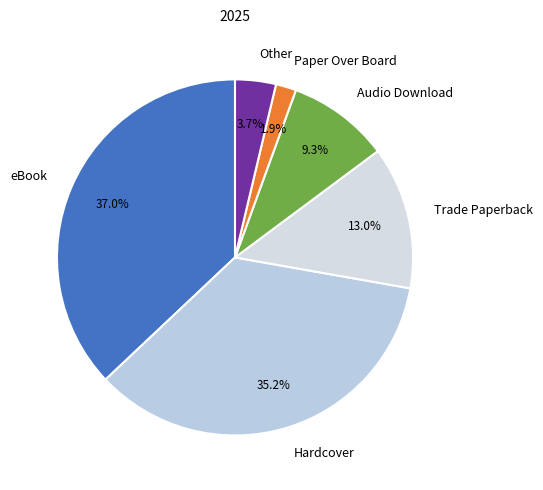

Does any single category account for the majority?

No